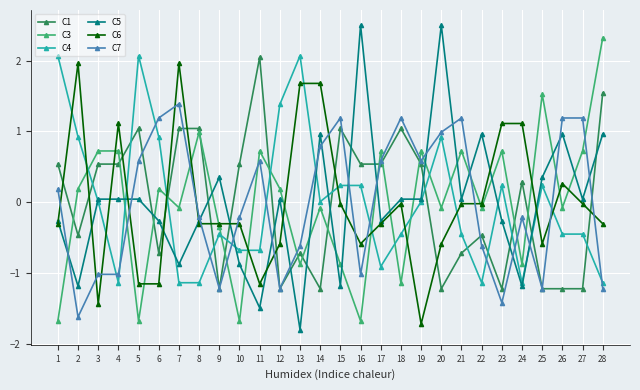

What is the greatest value displayed?

2.5